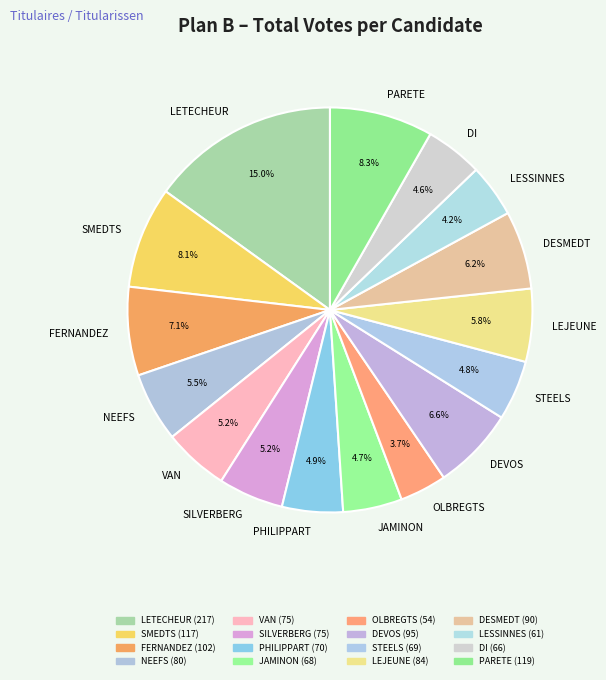

What is the ratio of the value at PHILIPPART to the value at VAN?

0.9